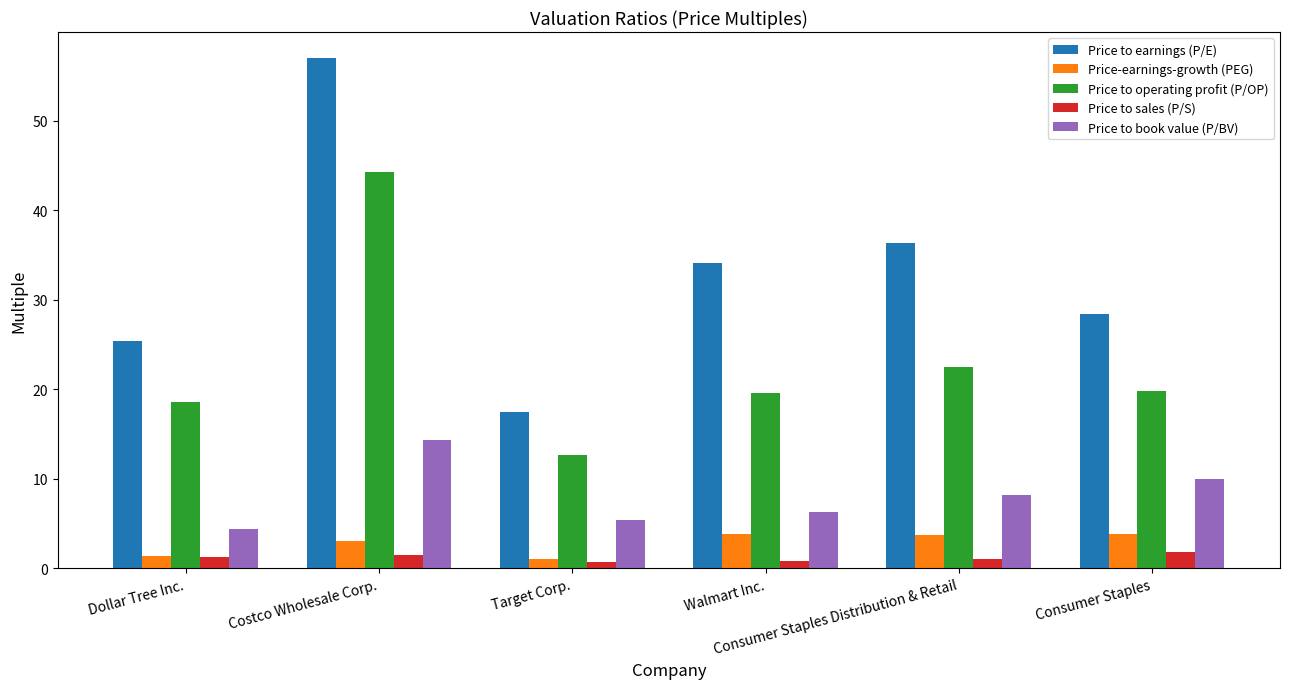

What is the label of the 4th bar from the right?

Target Corp.